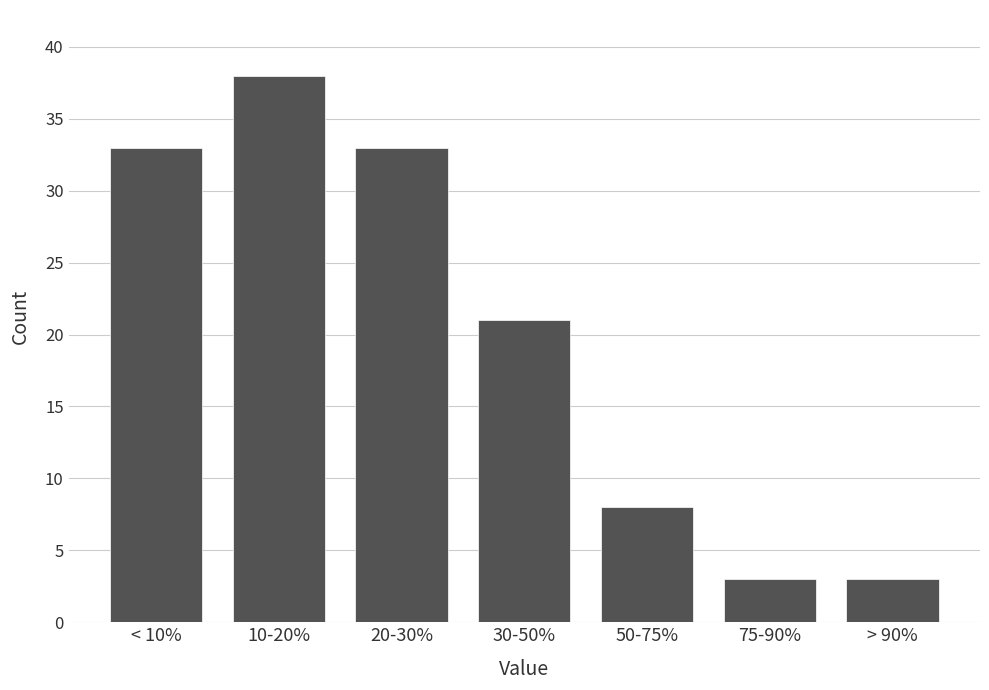

Reading left to right, what are all the values shown in this chart?

33	38	33	21	8	3	3